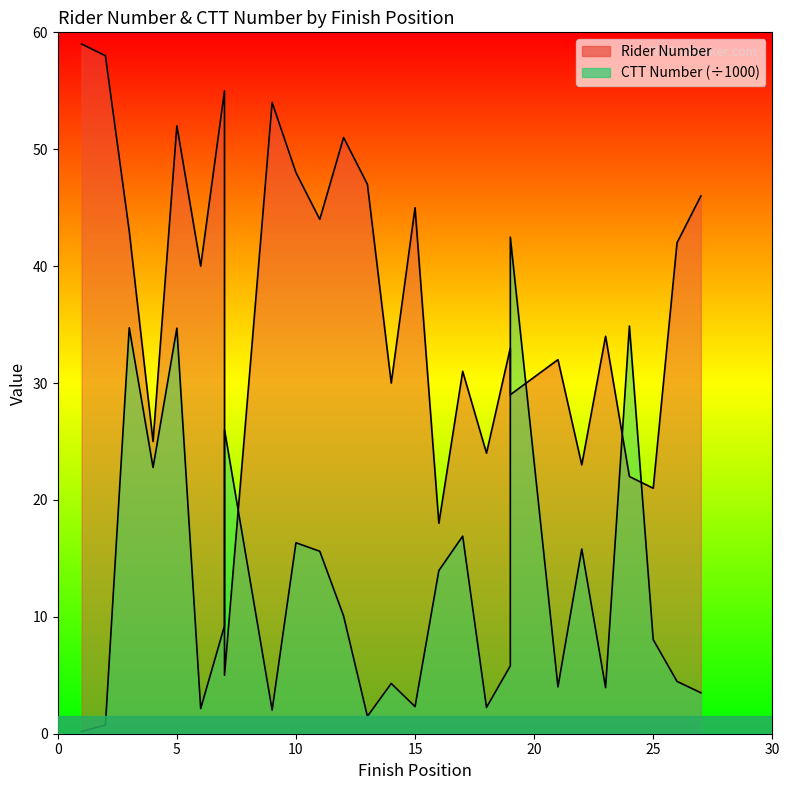

What is the difference between the maximum and minimum values in the ctt_number series?

42.3